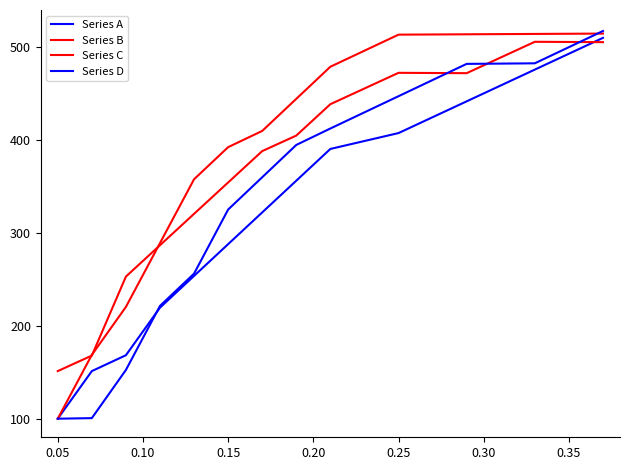

How many interior local valleys does the Series C series have?

1